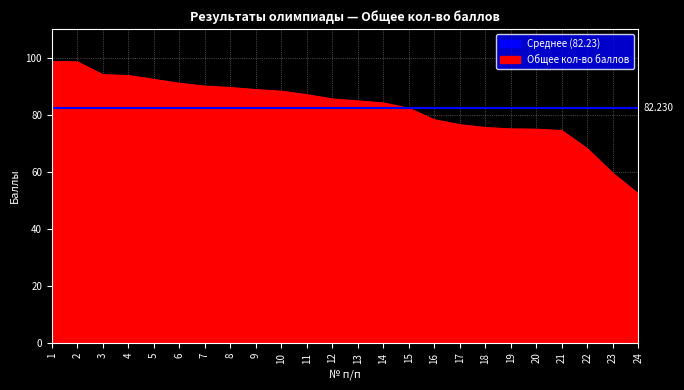

What value does the data have at 19?

75.0